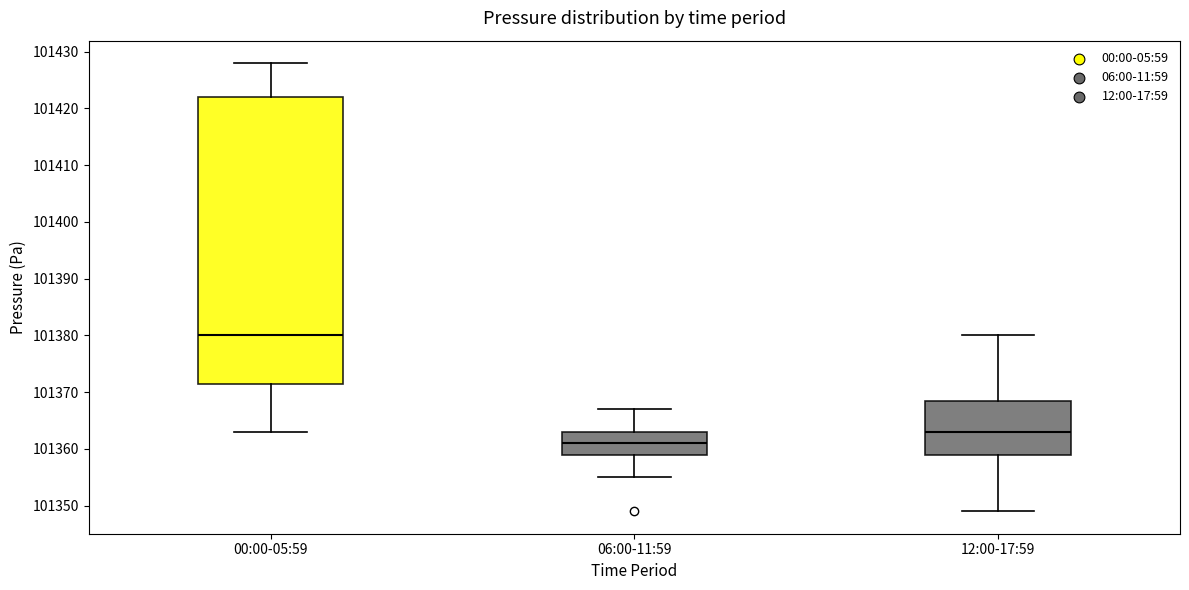

Where is the upper edge of the box for 06:00-11:59 on the y-axis? The values are not printed on the chart, so give them approximately, as read against the axis.

101363